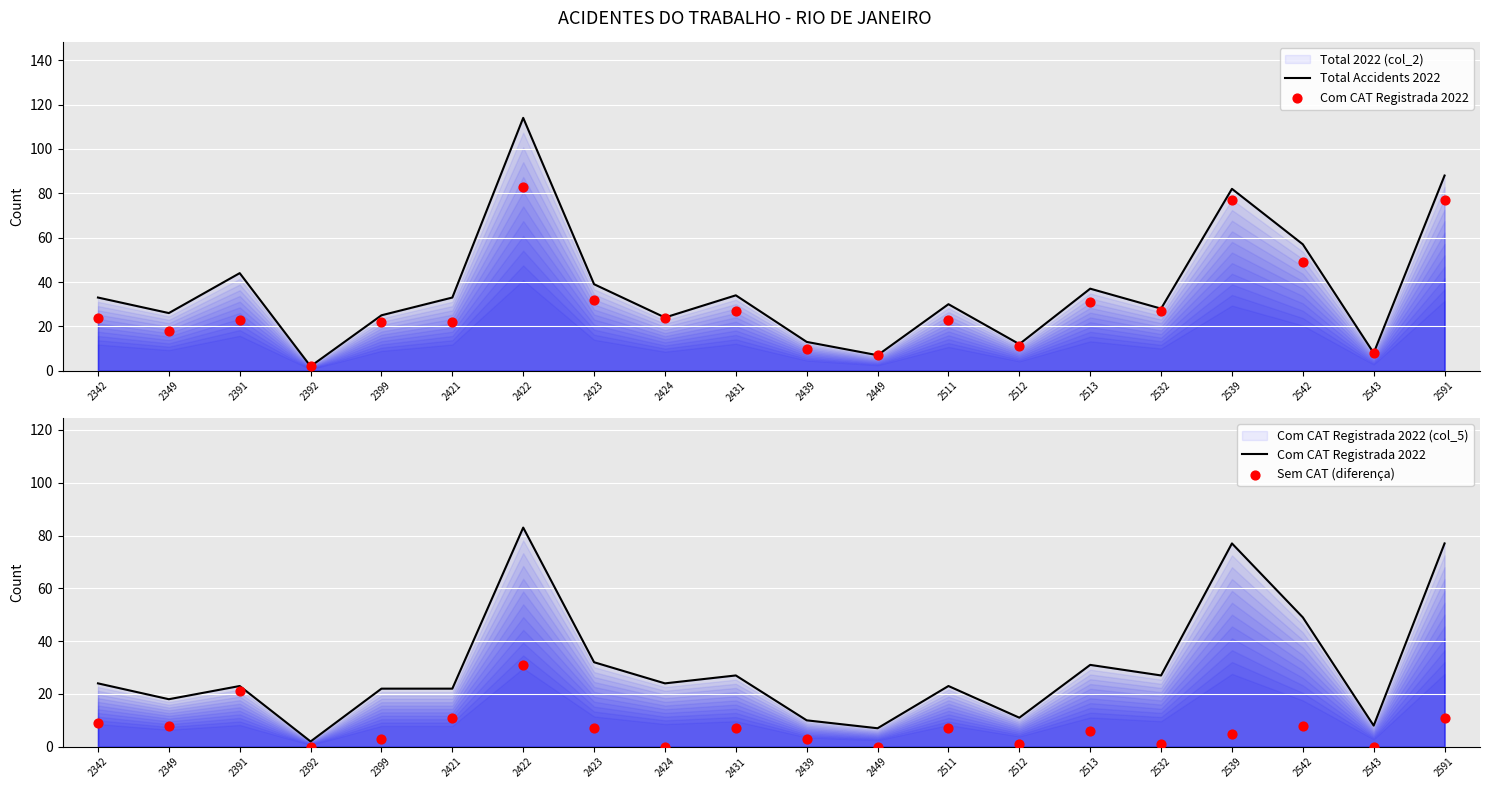

Which series has the widest spread of Y values?

Total Accidents 2022